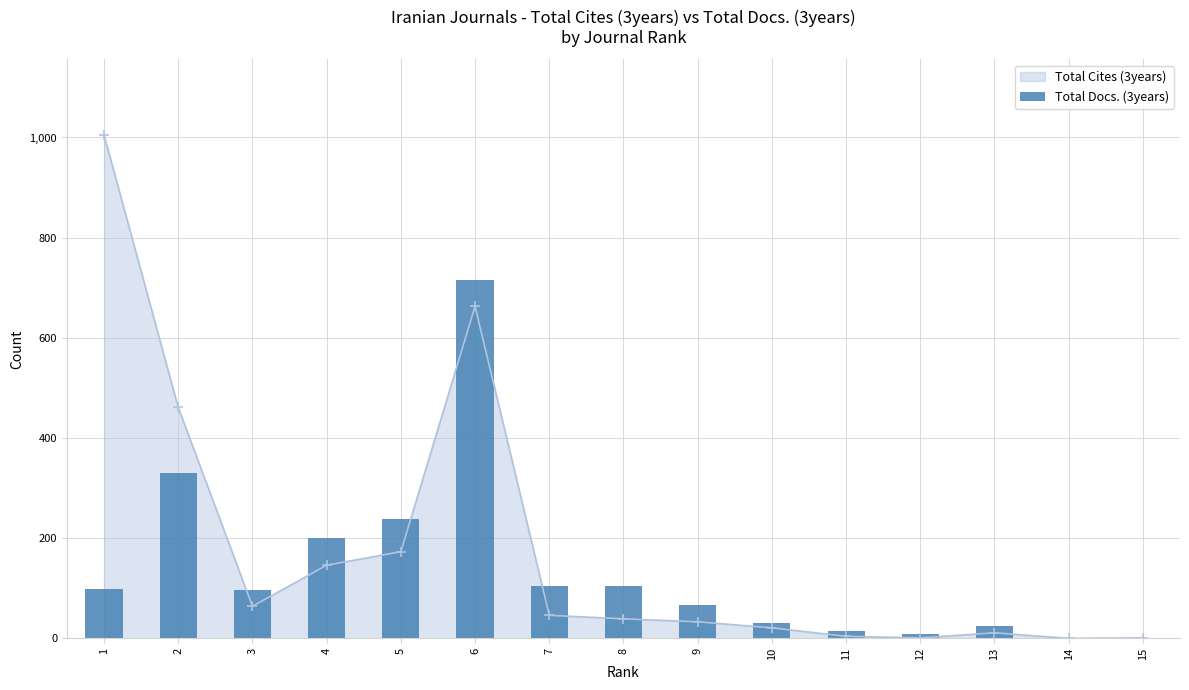

The value of Total Cites (3years) at 8 is 39. True or false?

True